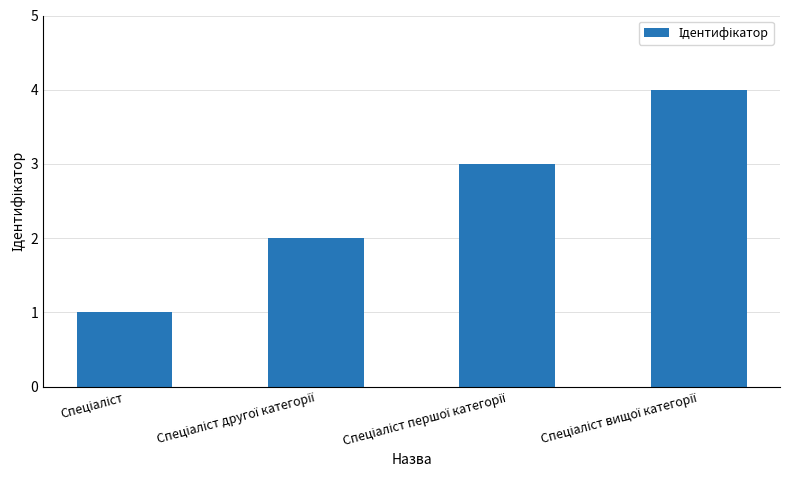

What is the minimum value shown in the chart?

1